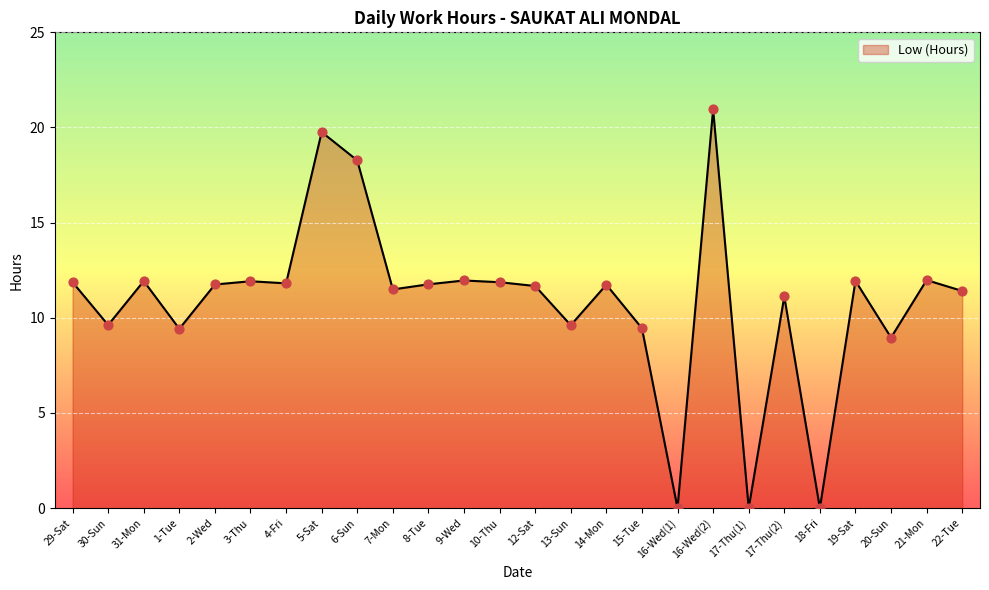

Between 15-Tue and 2-Wed, which is larger?

2-Wed